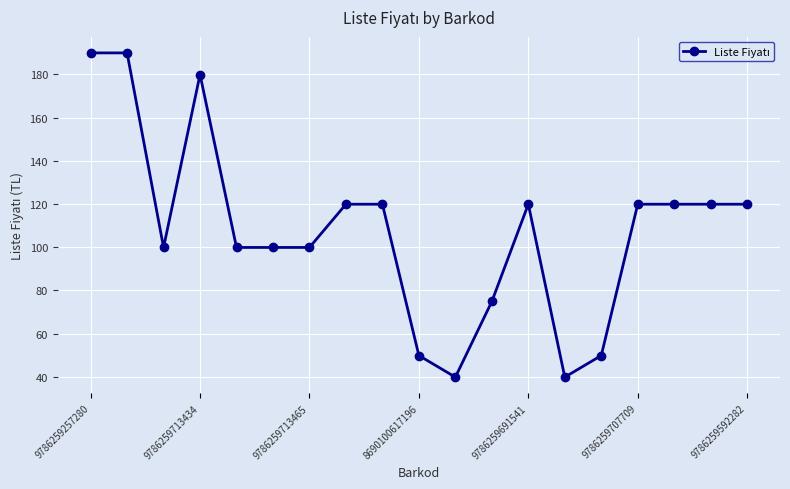

What is the maximum value shown in the chart?

189.9